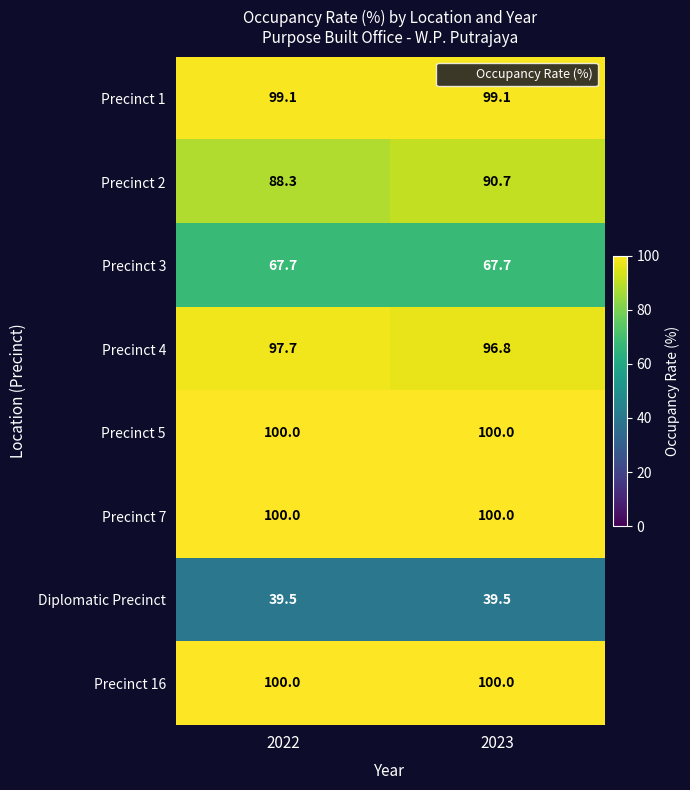

Where does the Precinct 2 series first go above 90?

2023